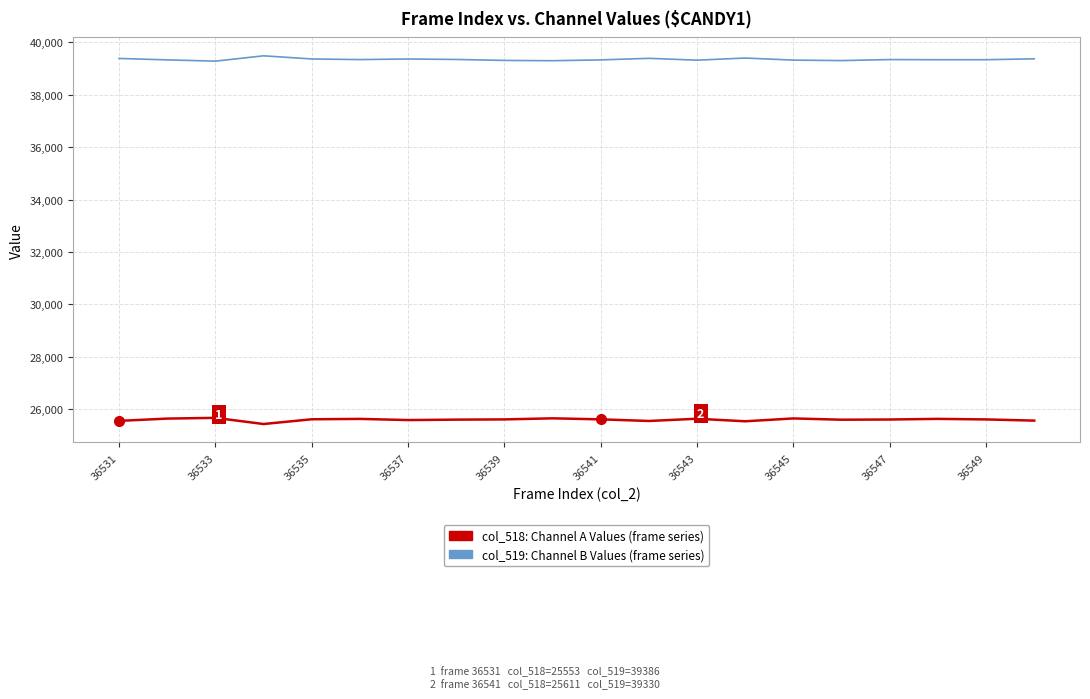

How many lines are shown in the chart?

2